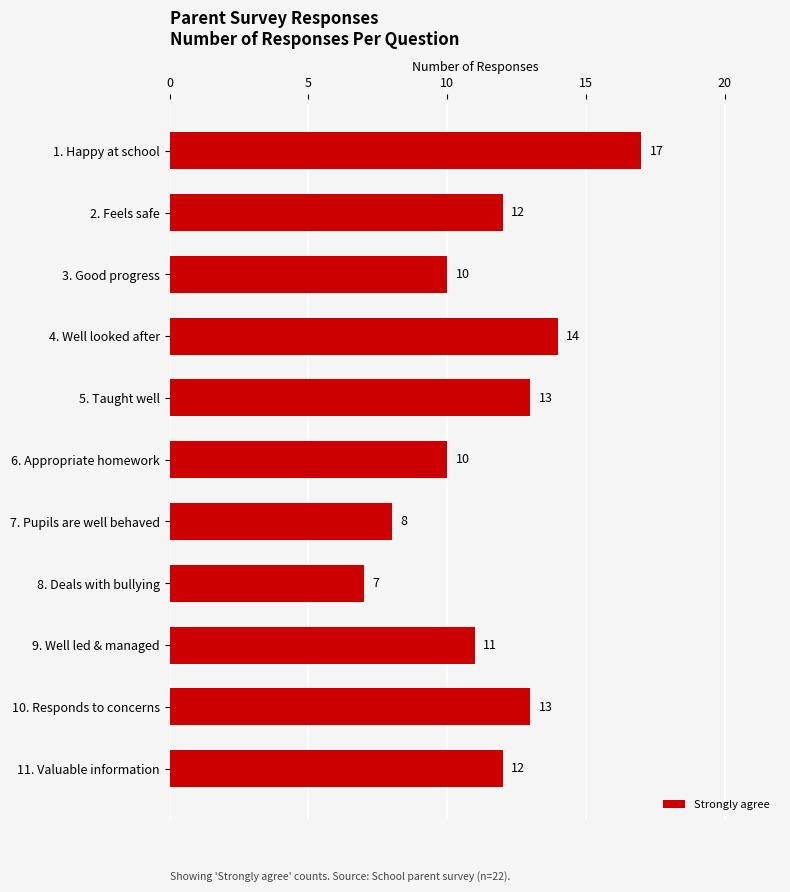

True or false: the data shows 2 at 8. Deals with bullying.

False